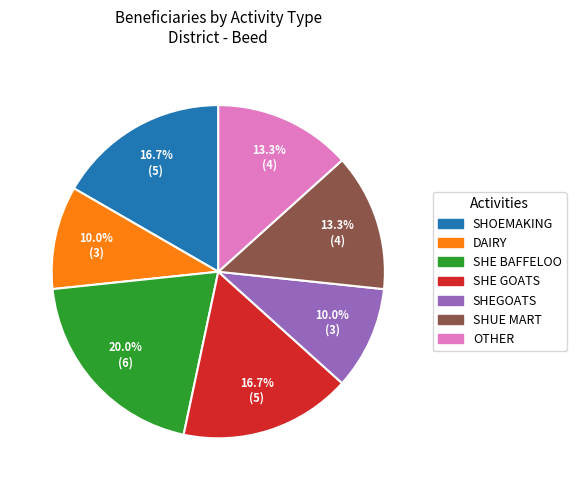

Is there any slice that represents more than half of the pie?

No